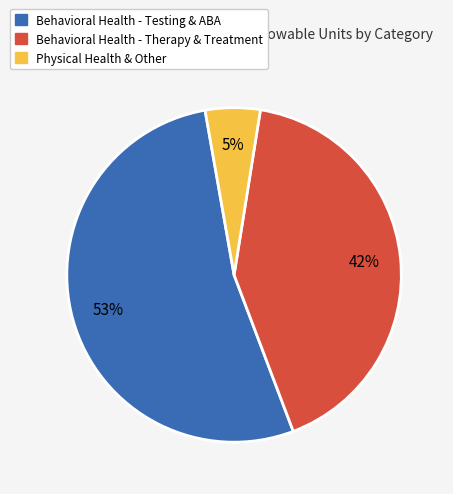

To the nearest percent, what is the average slice percentage?

33%